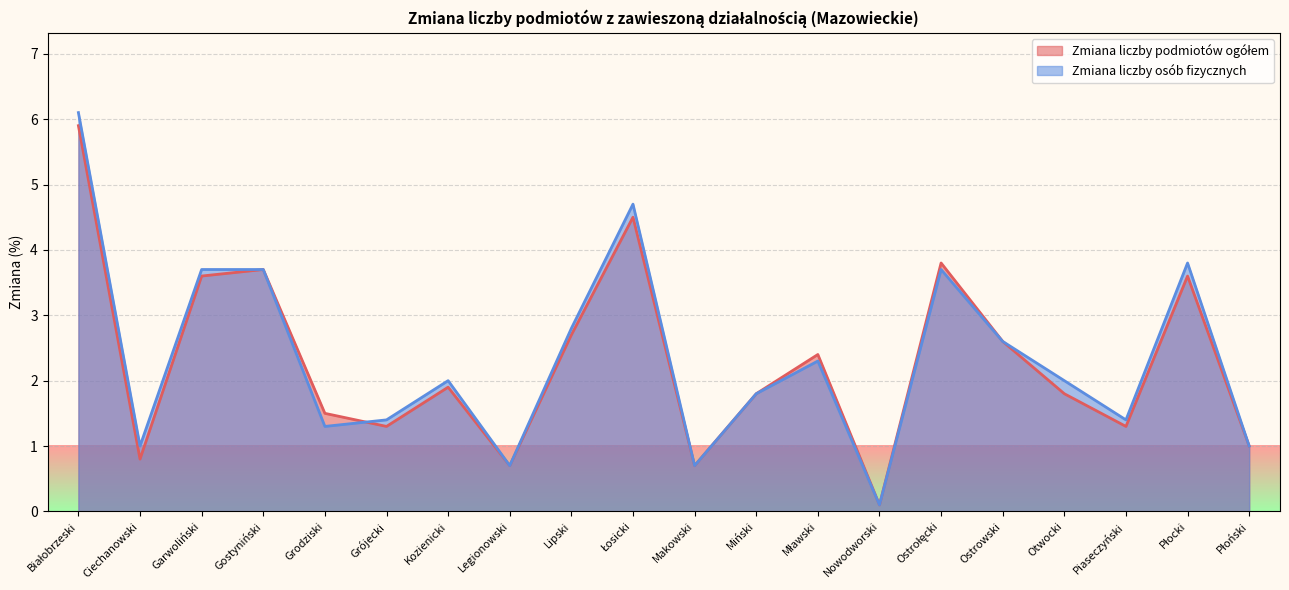

The Zmiana liczby osób fizycznych series shows 2.6 at Ostrowski. True or false?

True